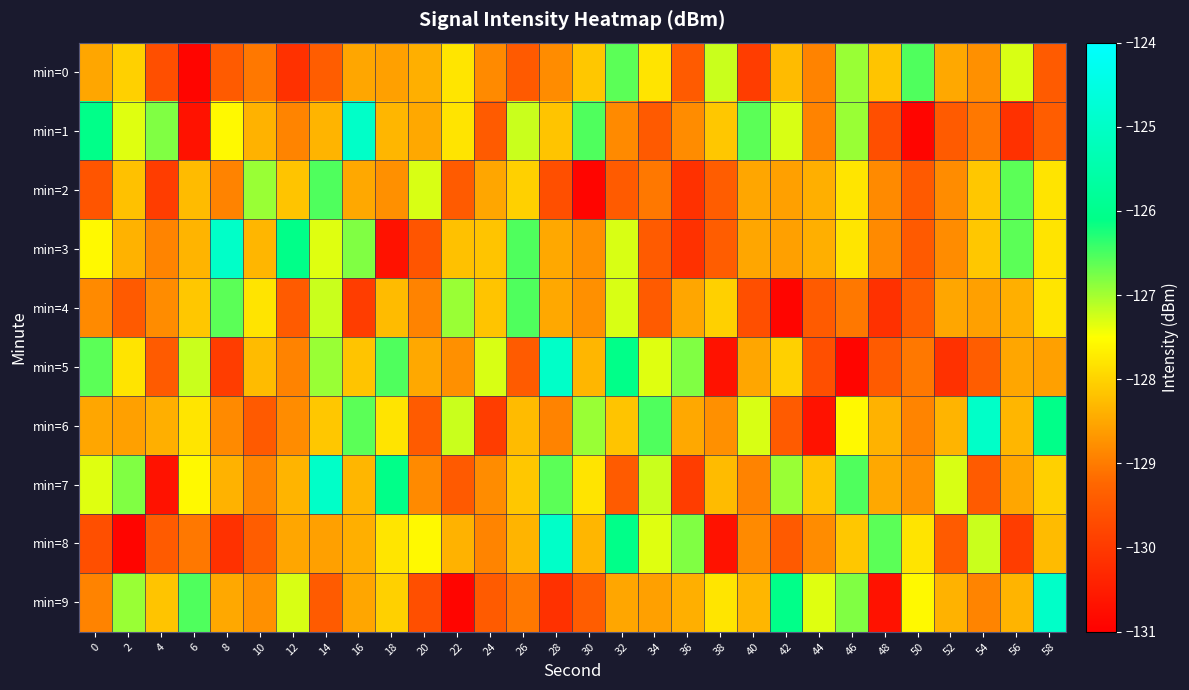

Rank the series by their maximum value, from highest to lowest.

min=1, min=3, min=5, min=6, min=7, min=8, min=9, min=0, min=2, min=4